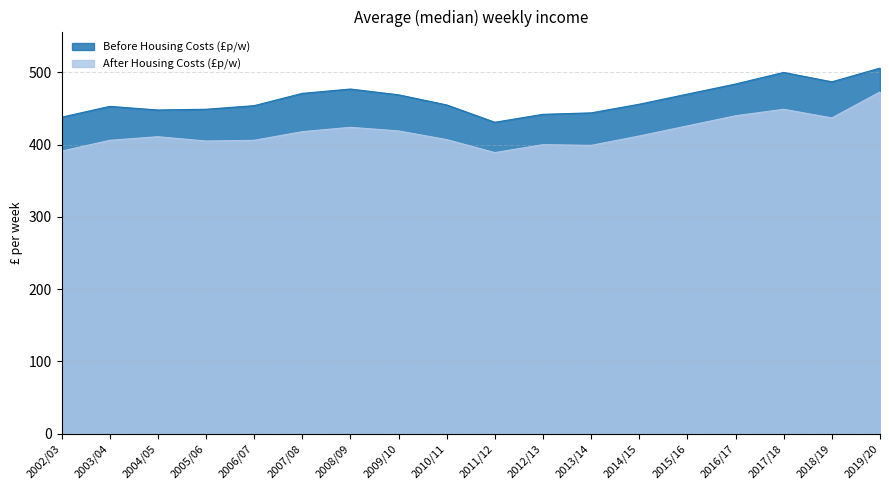

What is the label of the 1st point from the left?

2002/03